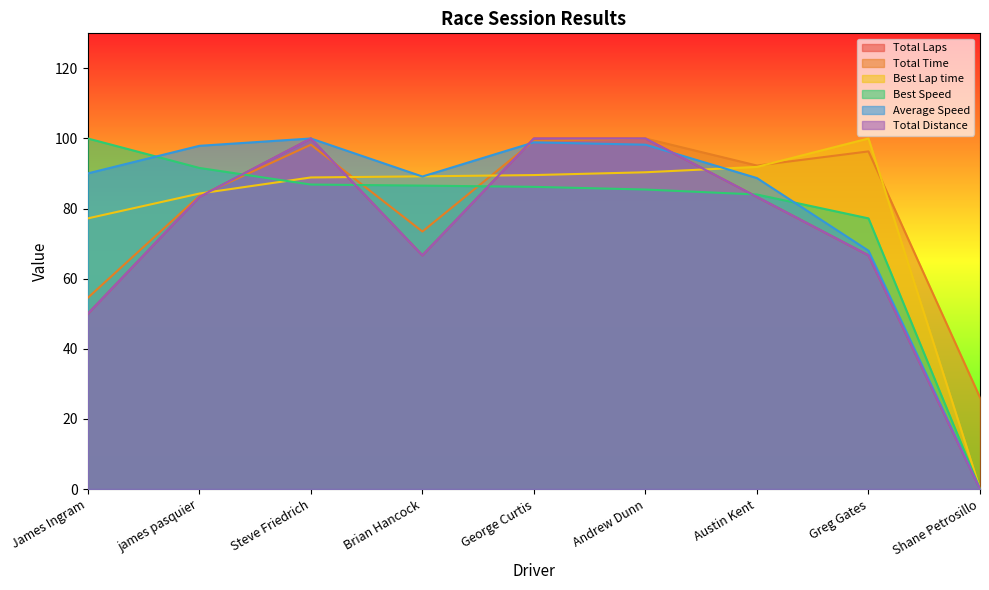

Where do Best Speed and Best Lap time first cross each other?

james pasquier and Steve Friedrich